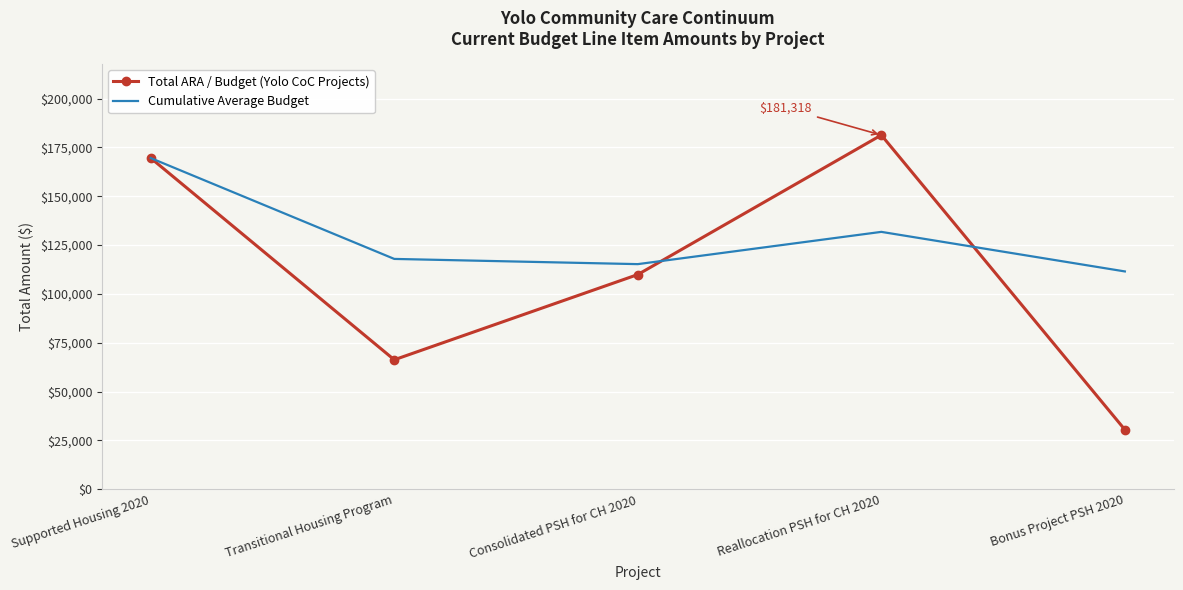

Which category has the highest value in the Cumulative Average Budget series?

Supported Housing 2020